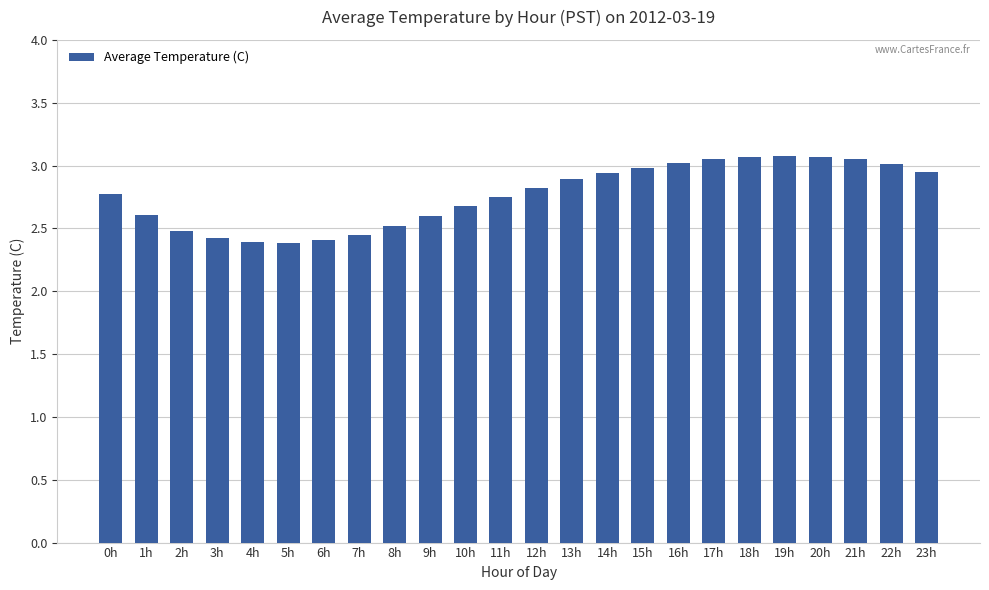

Which has a higher value, 21h or 9h?

21h